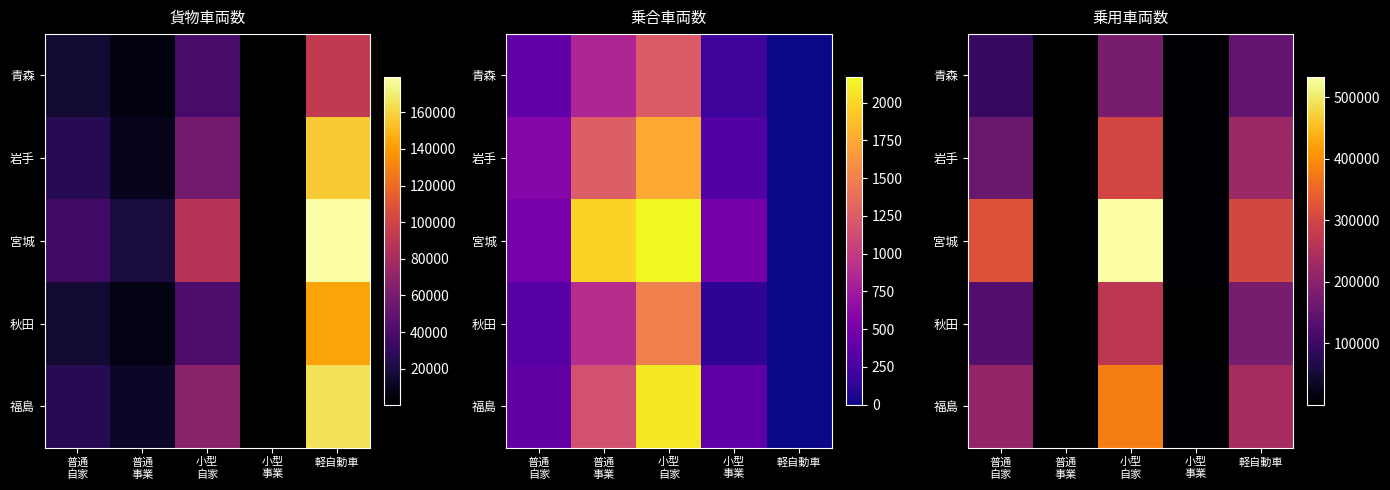

True or false: 宮城 has a value of 551002 at 普通 自家.

False